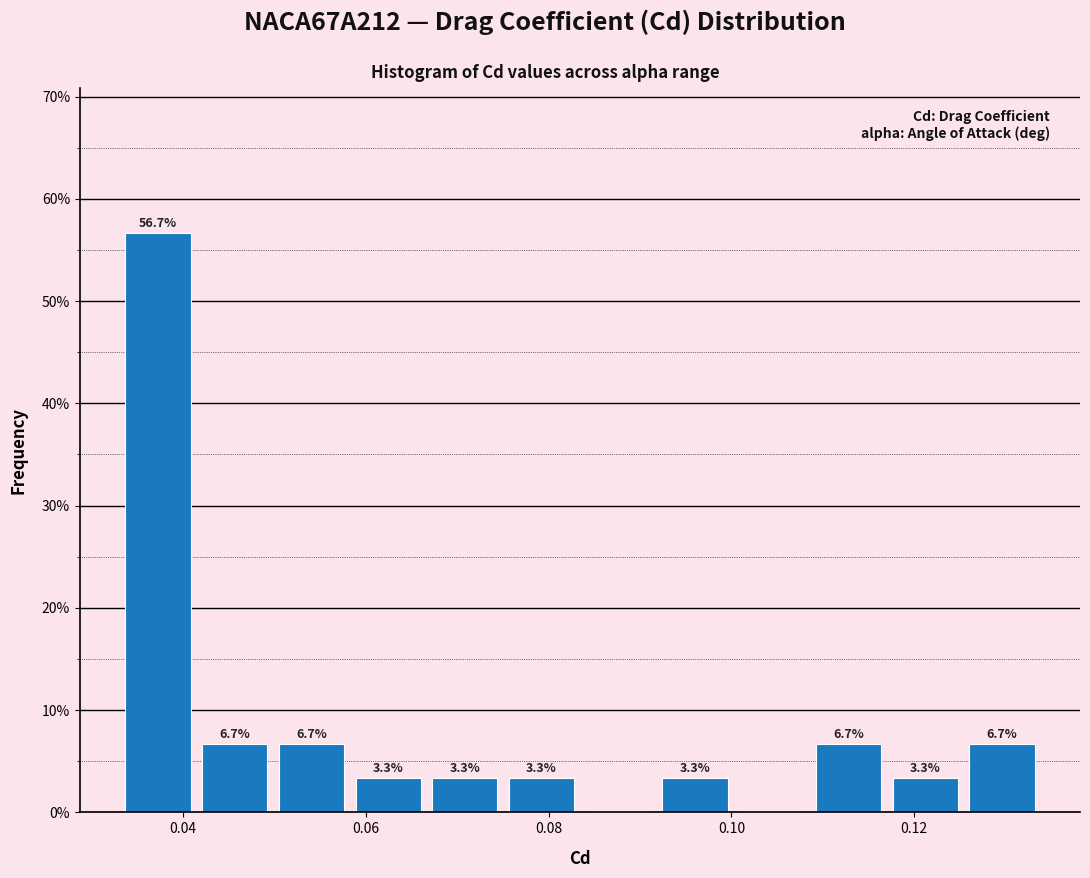

Over which range of the x-axis is the bar tallest?

0.034 to 0.042